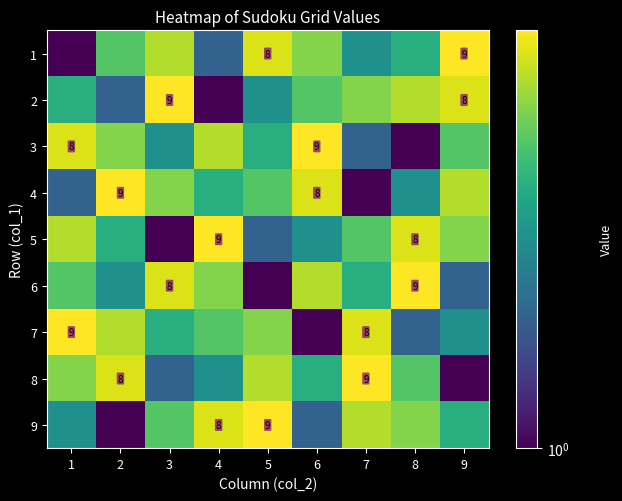

The 5 series shows 13 at 8. True or false?

False